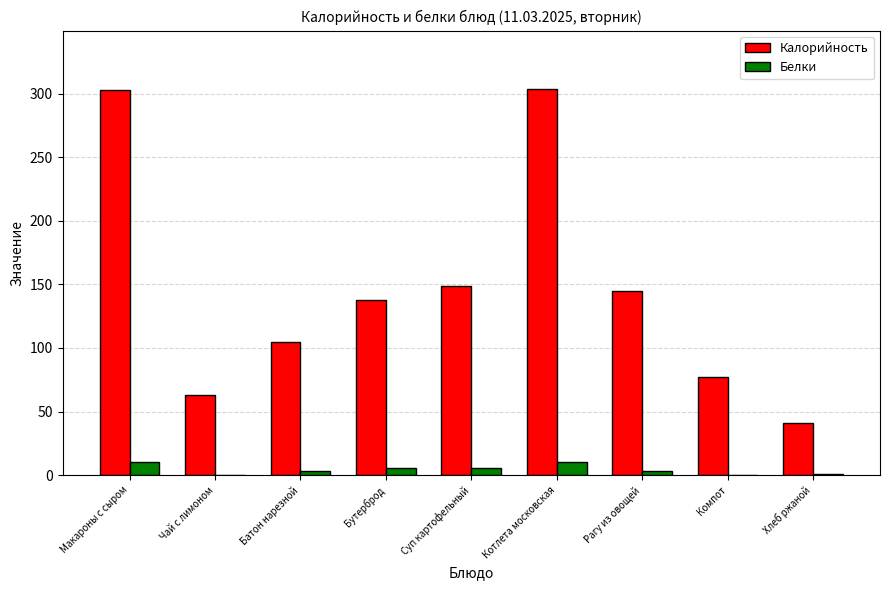

The Калорийность series shows 149 at Суп картофельный. True or false?

True